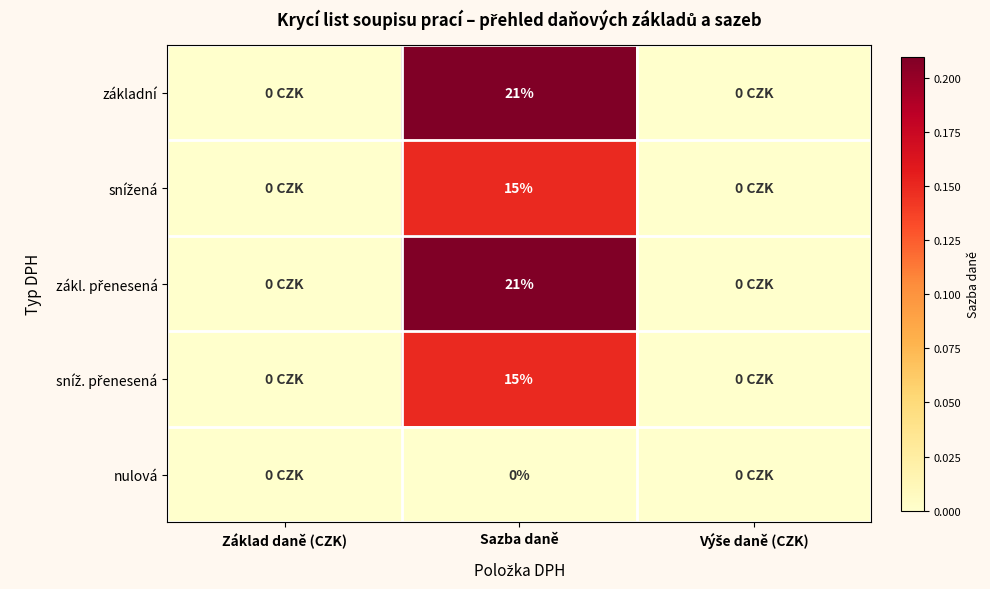

At which category is the sum across all series the highest?

Sazba daně